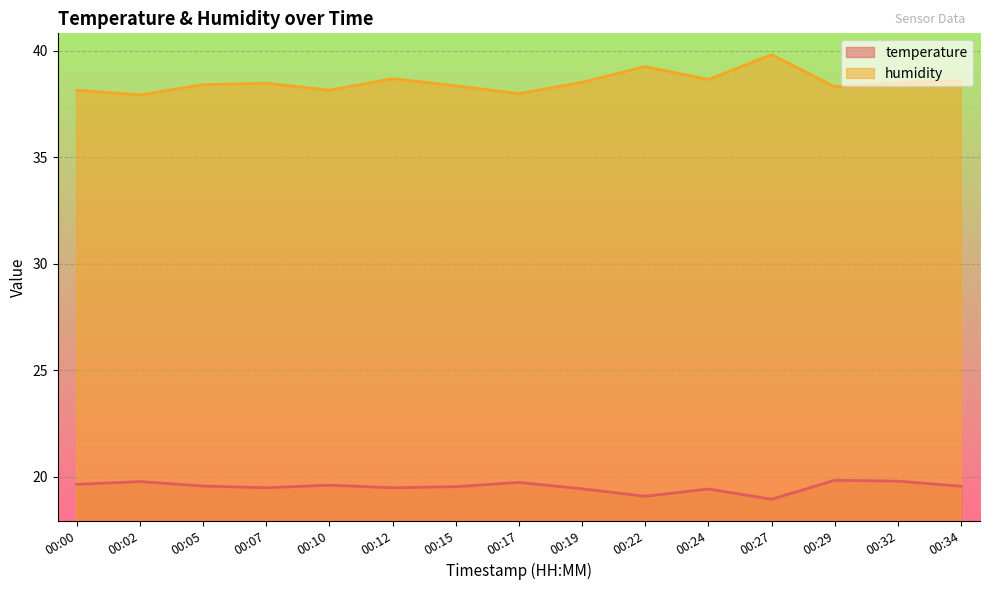

Where is the first local minimum for temperature?

00:07